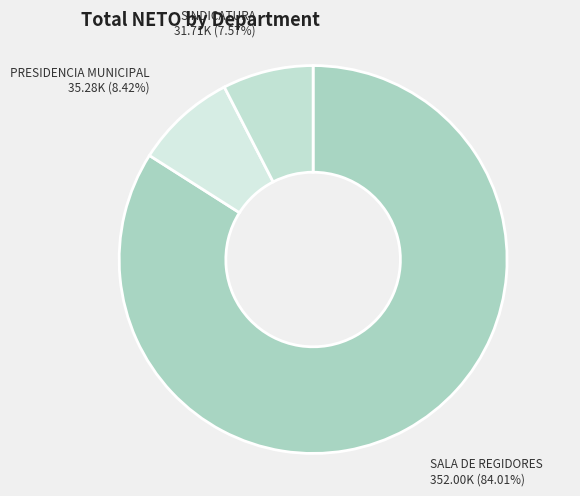

Count the number of slices in the pie.

3